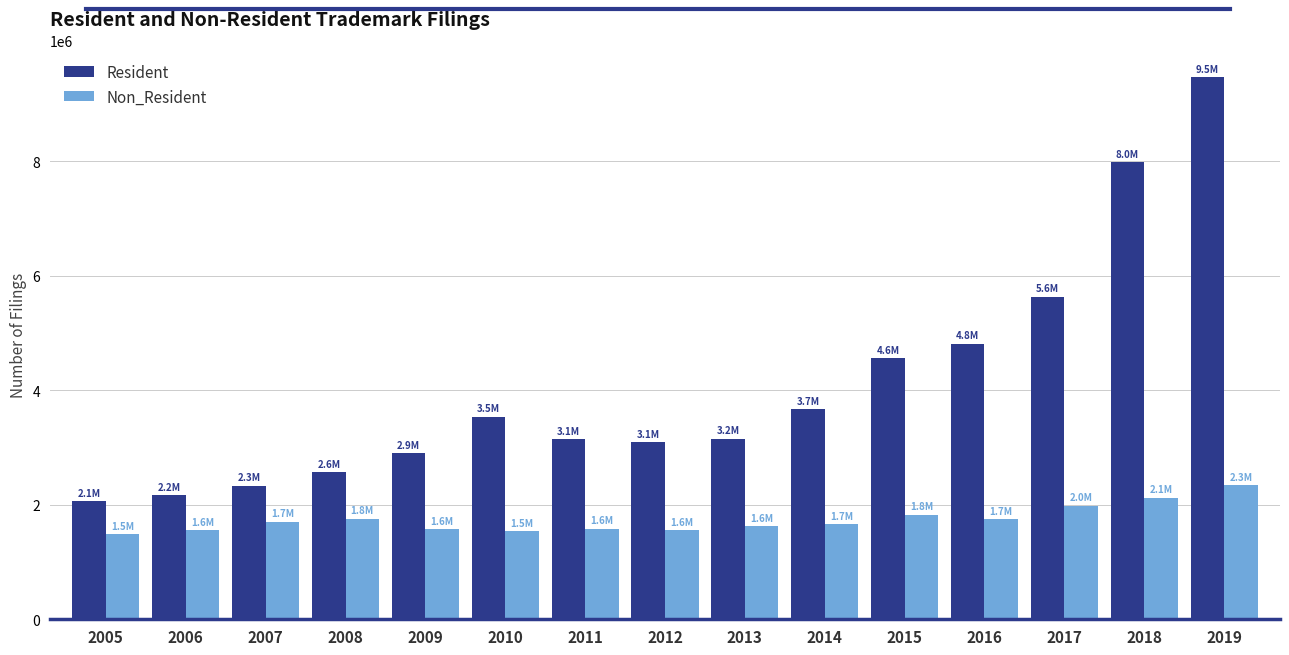

What is the total value across all series at 2013?

4774600